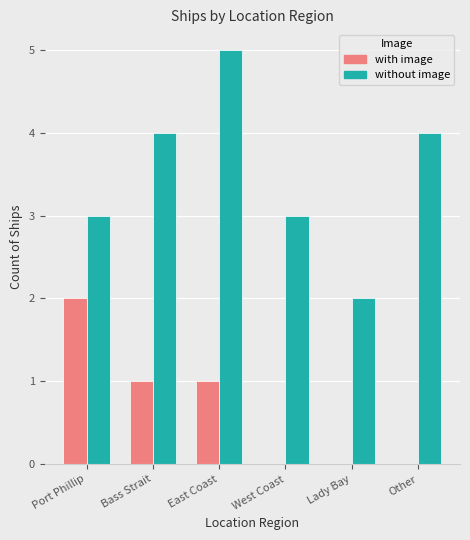

What is the total value across all series at West Coast?

3